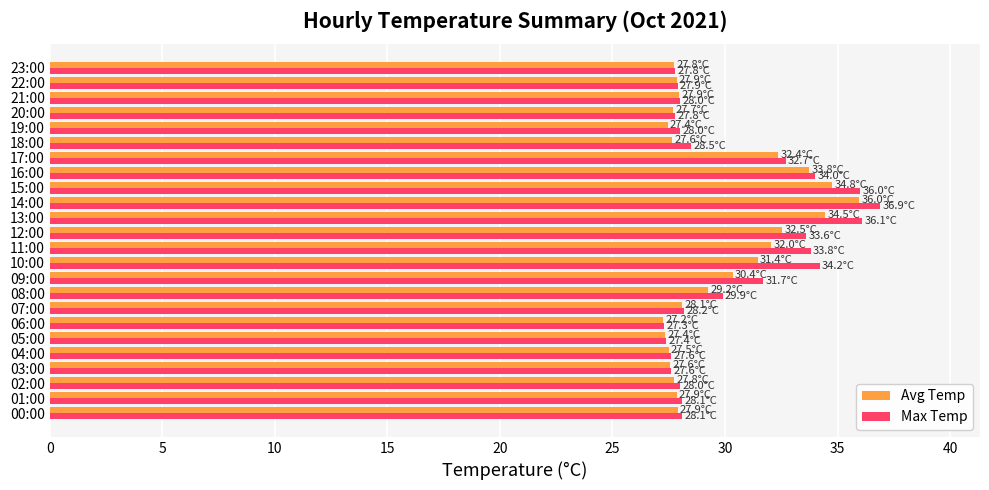

What is the difference between the second highest and minimum values in the Avg Temp series?

7.5